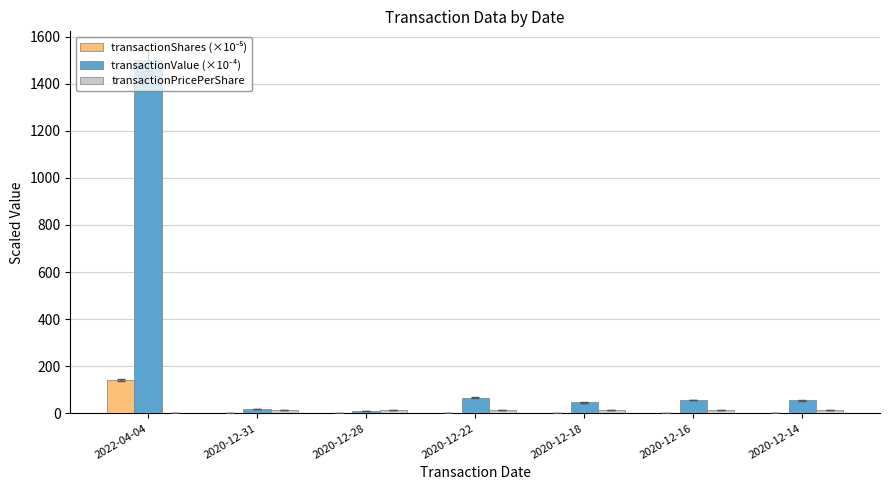

What is the total value across all series at 2020-12-18?

60.8